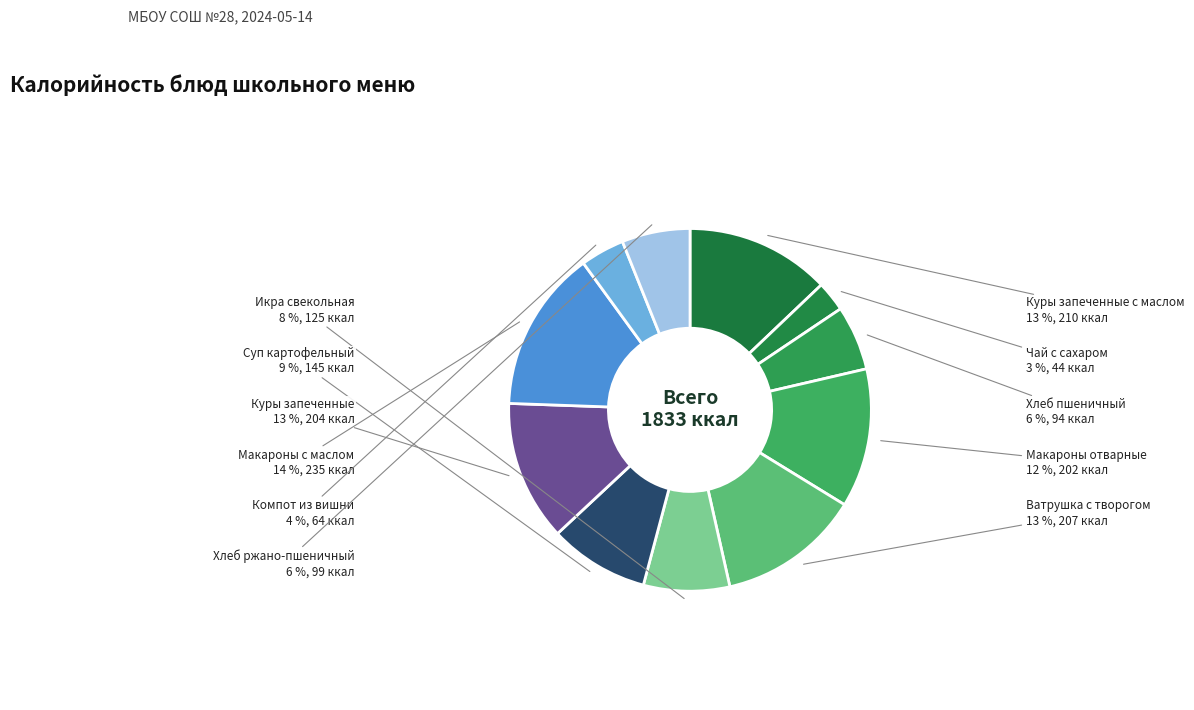

To the nearest percent, what percentage of the pie is Макароны отварные?

12%